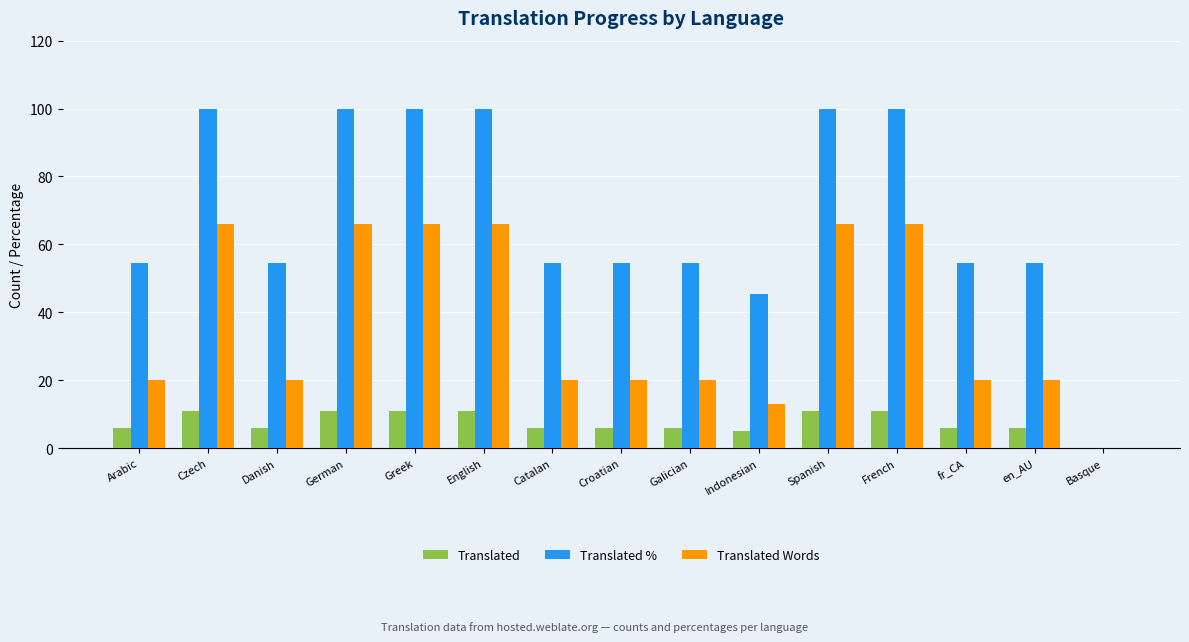

What is the sum of the Translated % values at Greek and Basque?

100.0